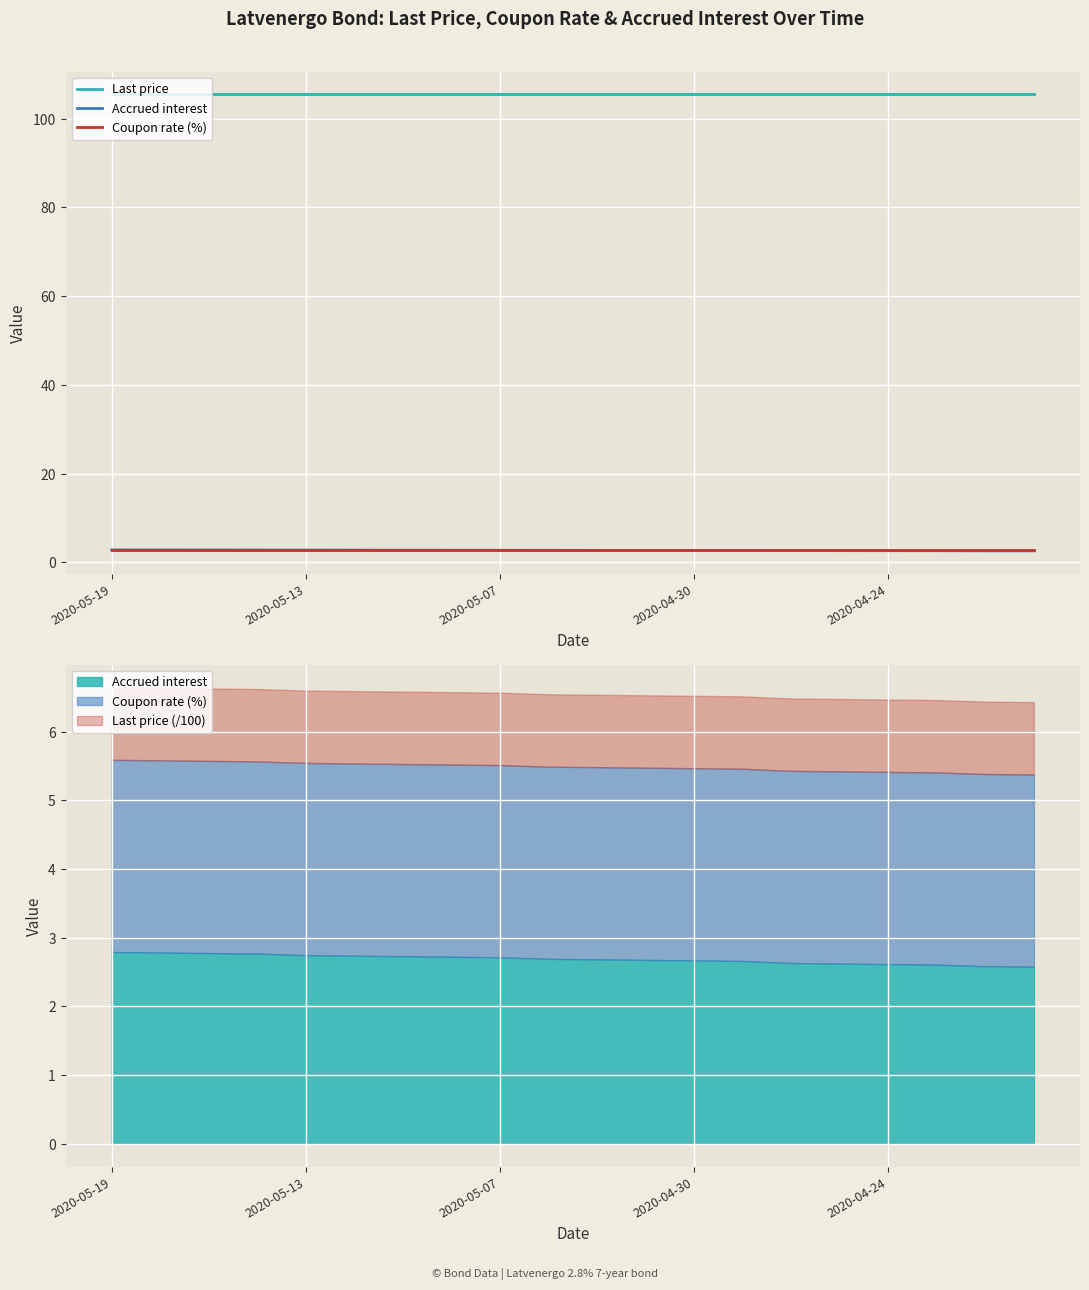

How many lines are shown in the chart?

3